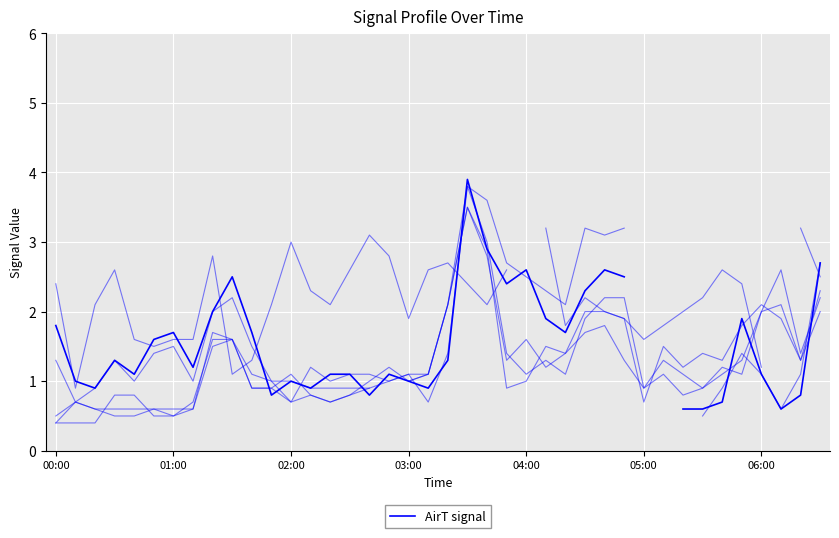

True or false: col_18 and col_38 cross at least once.

True